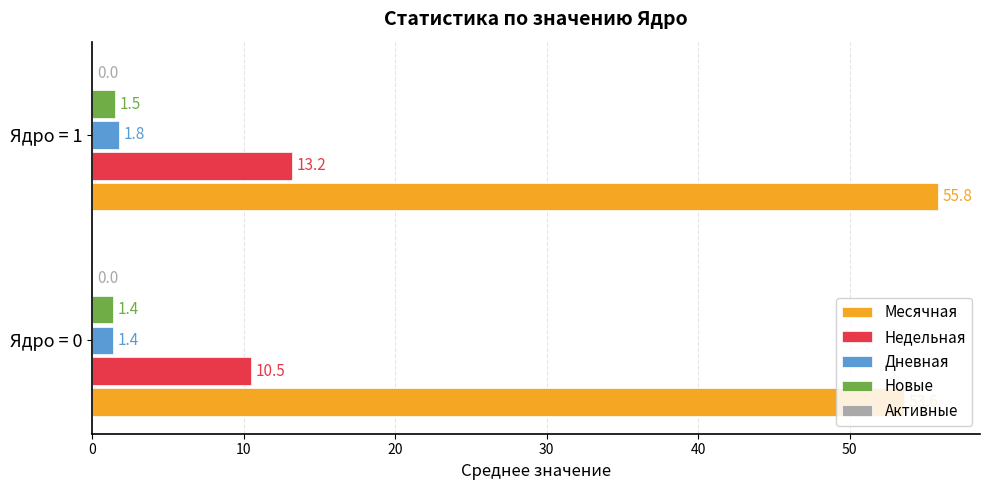

How many Дневная values are between 1 and 2?

2